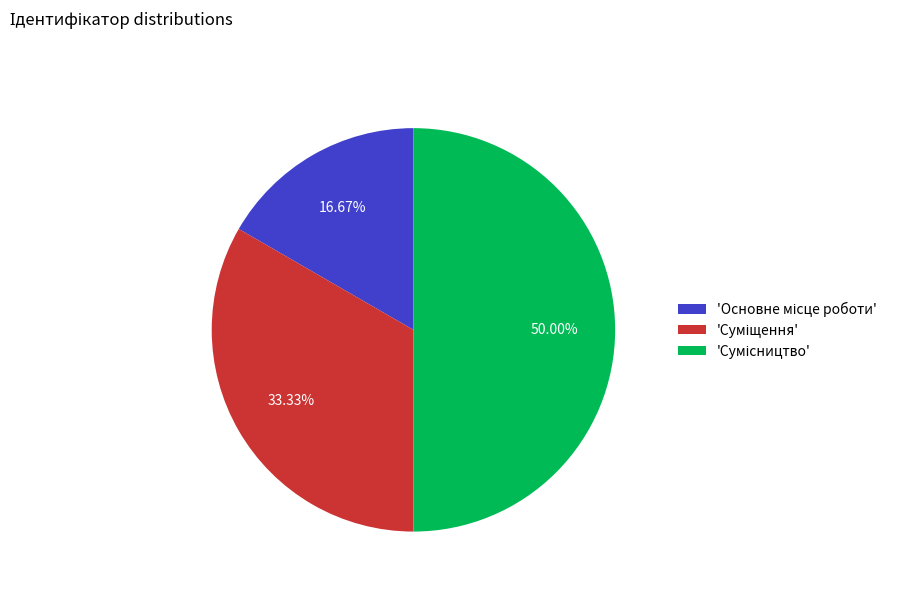

How many segments does this pie chart have?

3